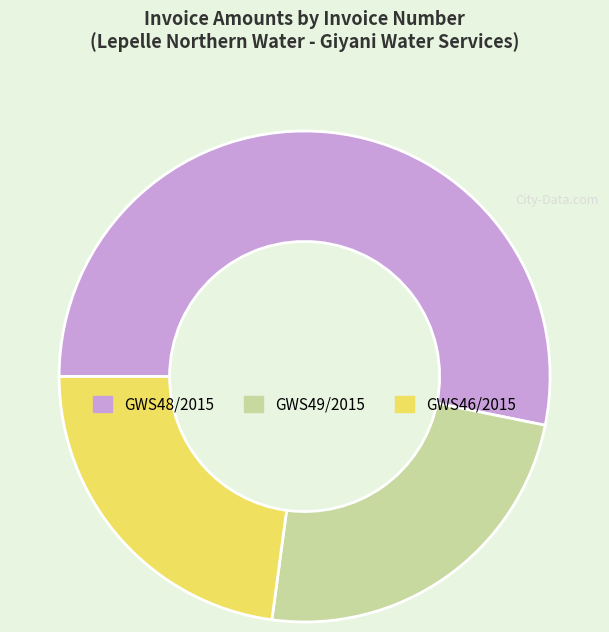

Is the sum of GWS48/2015 and GWS49/2015 greater than half?

Yes